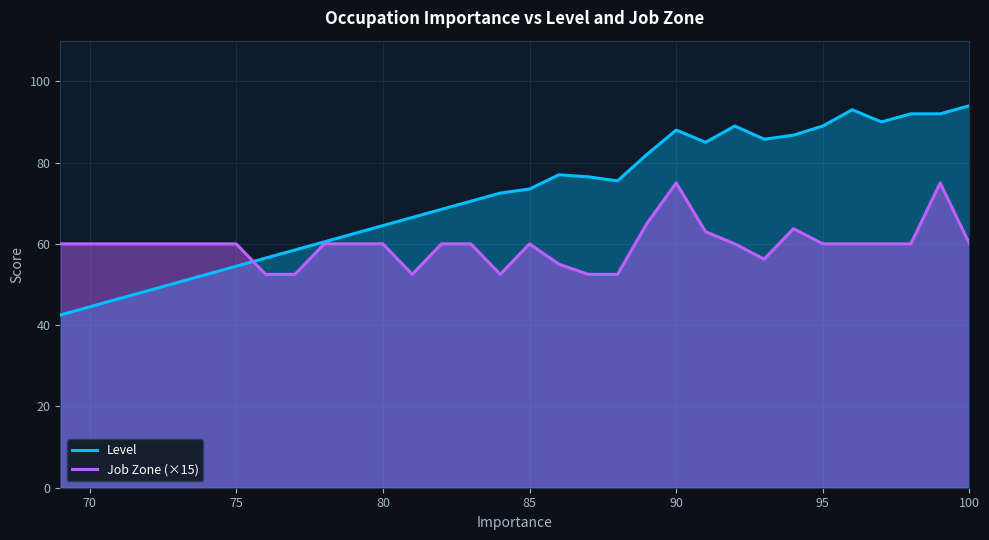

Which series ends up on top after the final intersection of Level and Job Zone (×15)?

Level